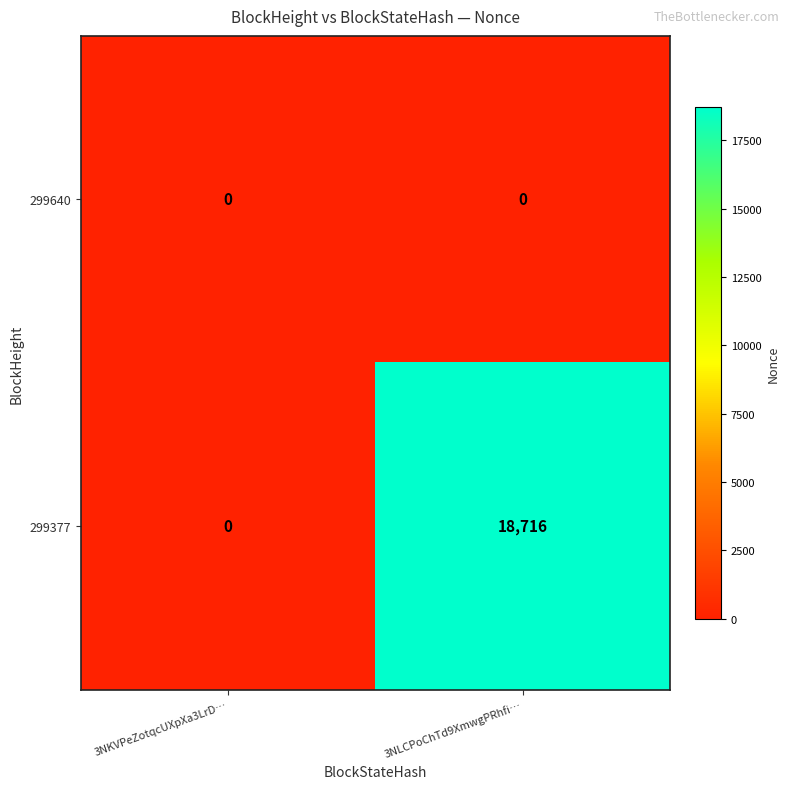

How many values in 299377 are above zero?

1